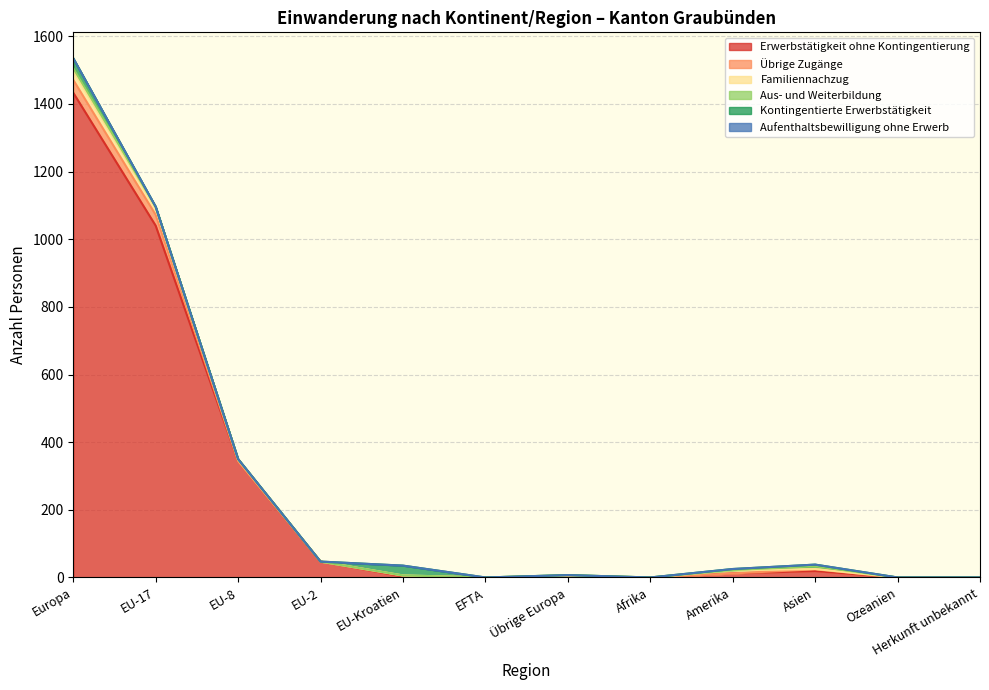

What are all the series names shown in the legend?

Erwerbstätigkeit ohne Kontingentierung, Übrige Zugänge, Familiennachzug, Aus- und Weiterbildung, Kontingentierte Erwerbstätigkeit, Aufenthaltsbewilligung ohne Erwerb